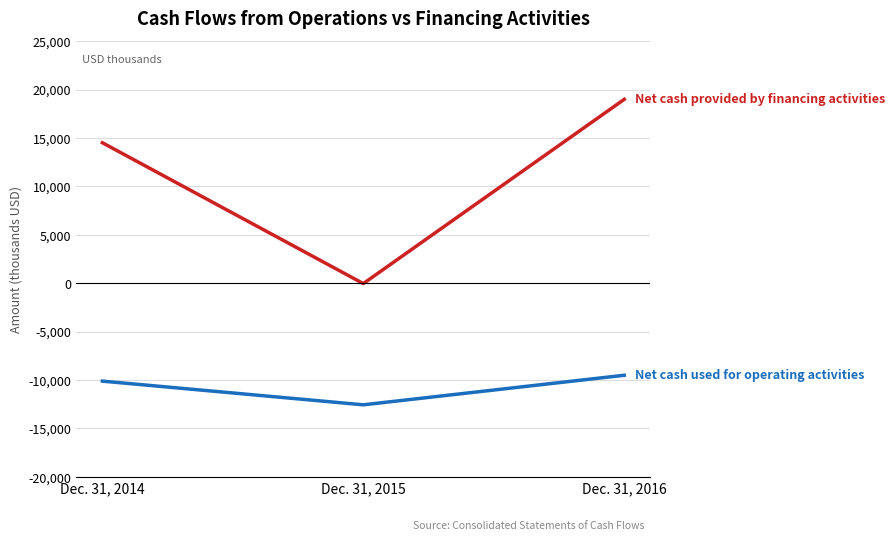

Does the chart display data point markers on the line(s)?

No